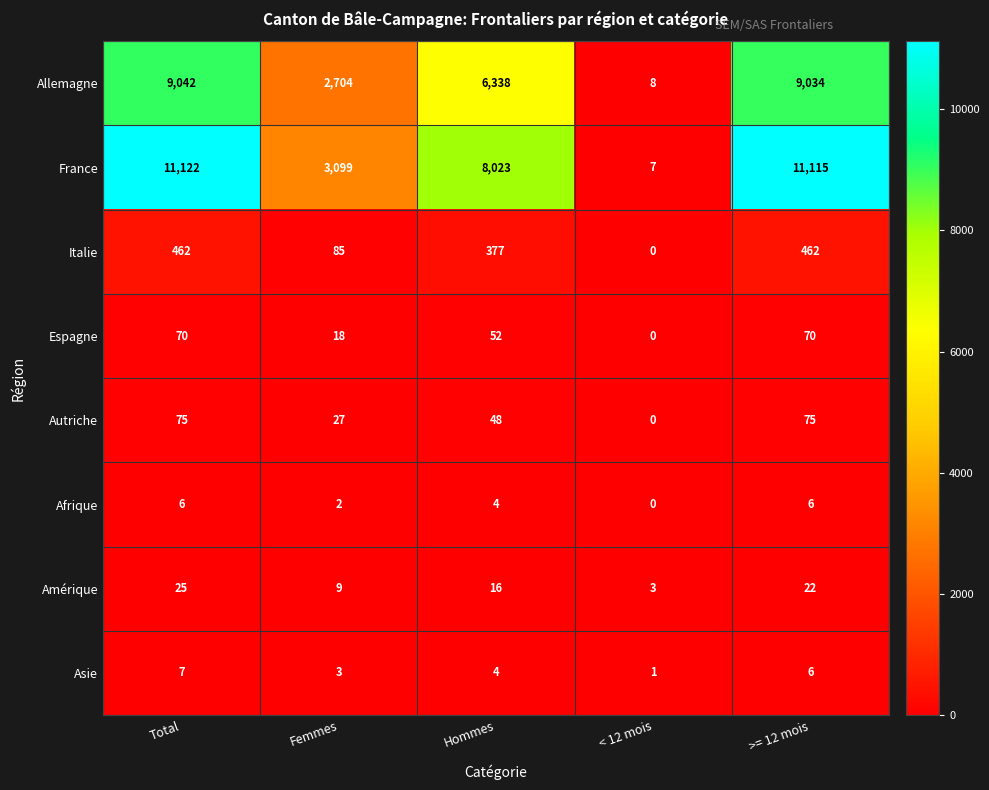

Which series has the widest spread of values?

France